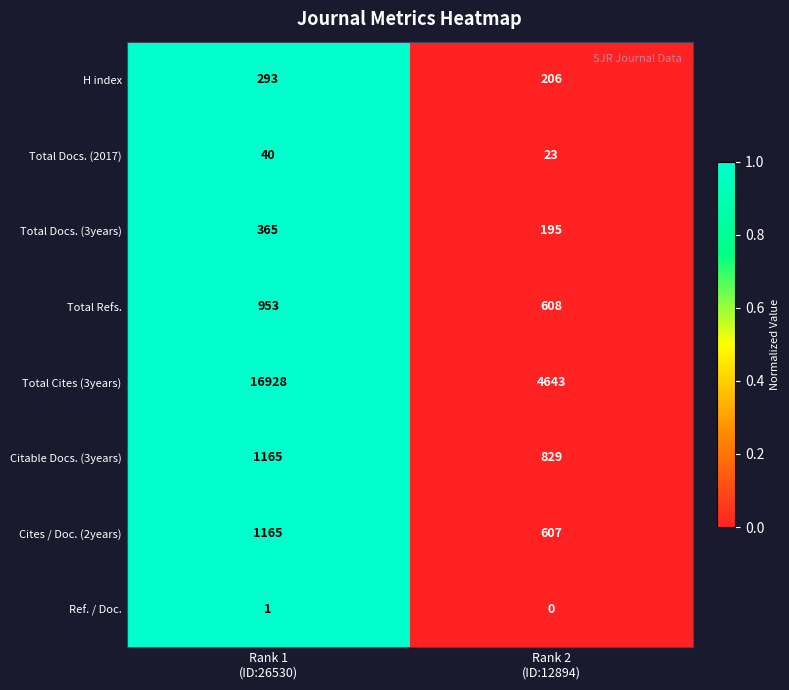

What is the difference between the maximum and minimum values in the Cites / Doc. (2years) series?

558